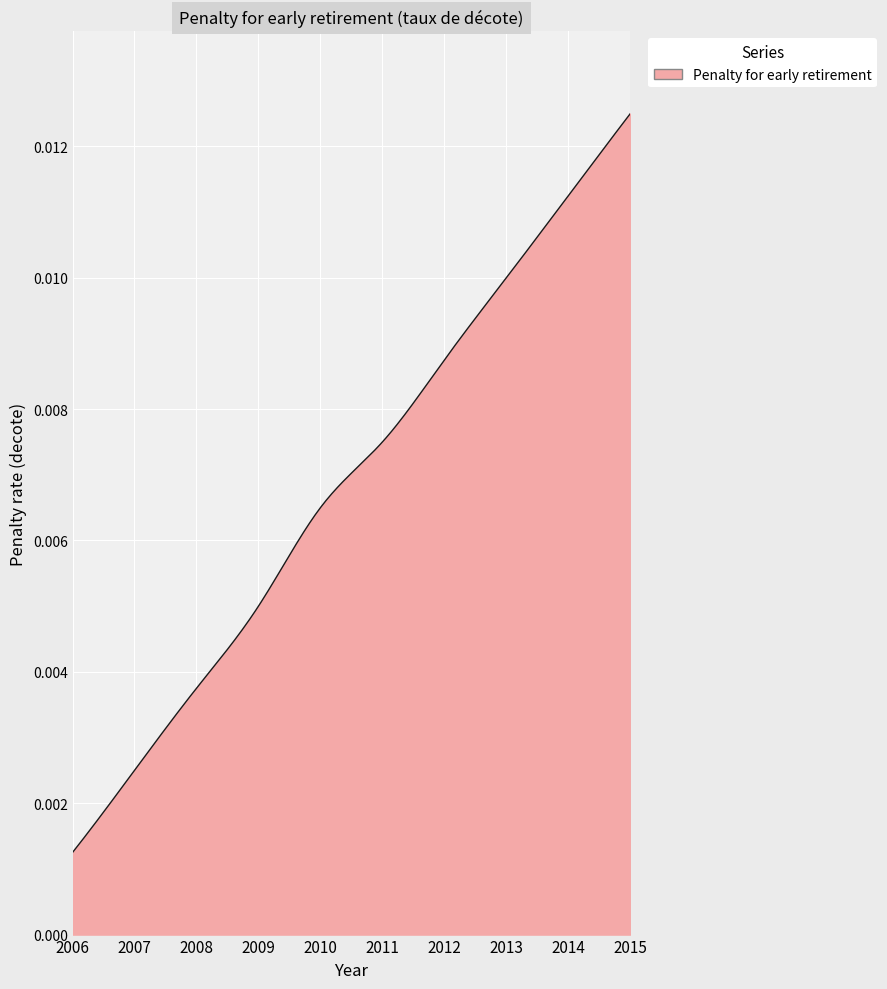

Does the chart have visible grid lines?

Yes